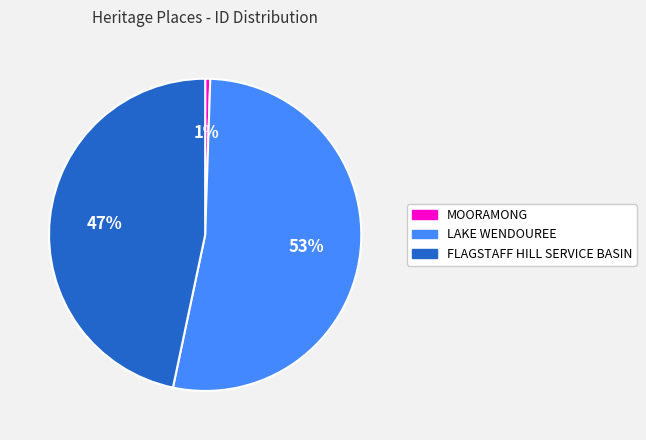

The FLAGSTAFF HILL SERVICE BASIN slice represents 60% of the pie. True or false?

False